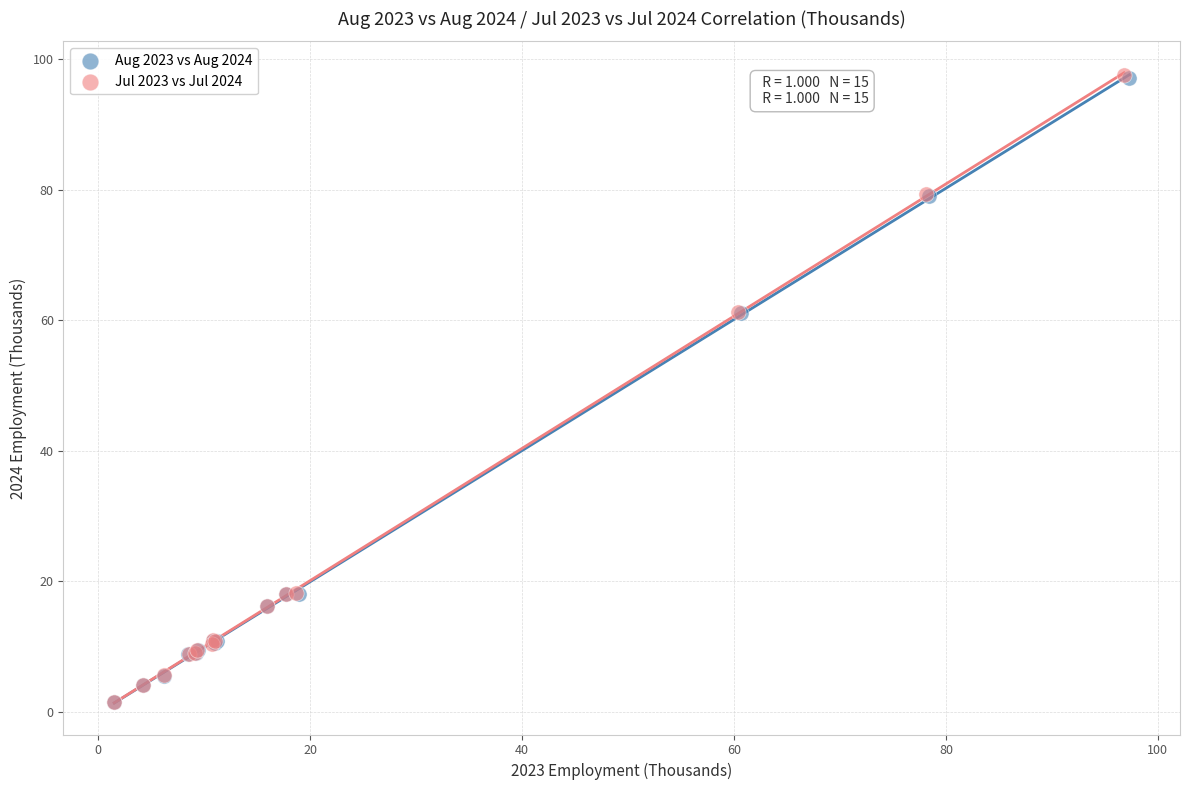

Which series has the widest spread of Y values?

Jul 2023 vs Jul 2024